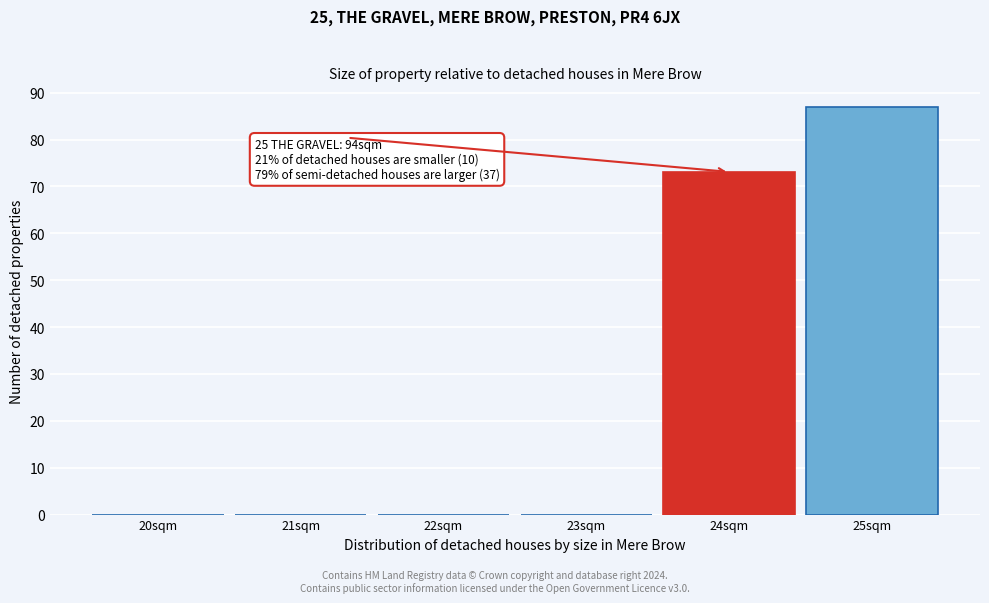

Which range on the x-axis has the tallest bar?

24.5 to 25.5